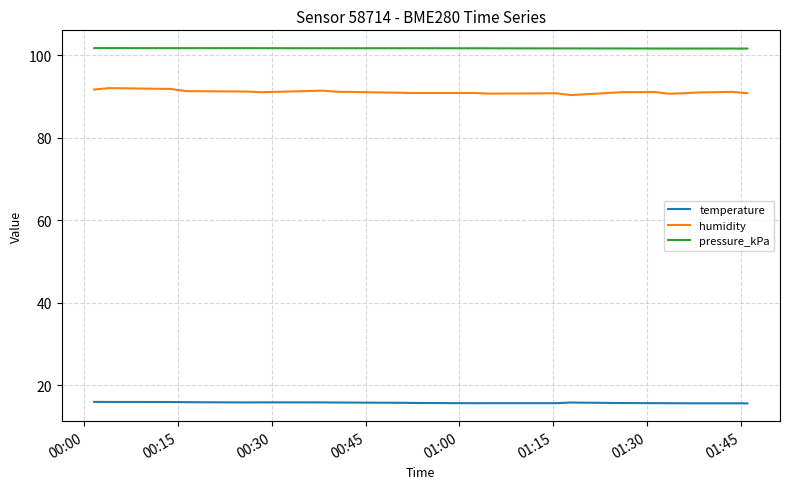

True or false: pressure_kPa has more than 2 interior local peaks.

True